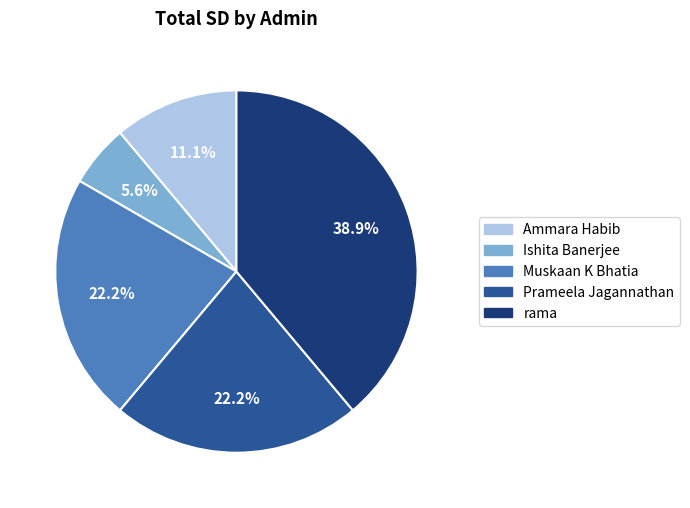

Which category has the smallest portion of the pie?

Ishita Banerjee